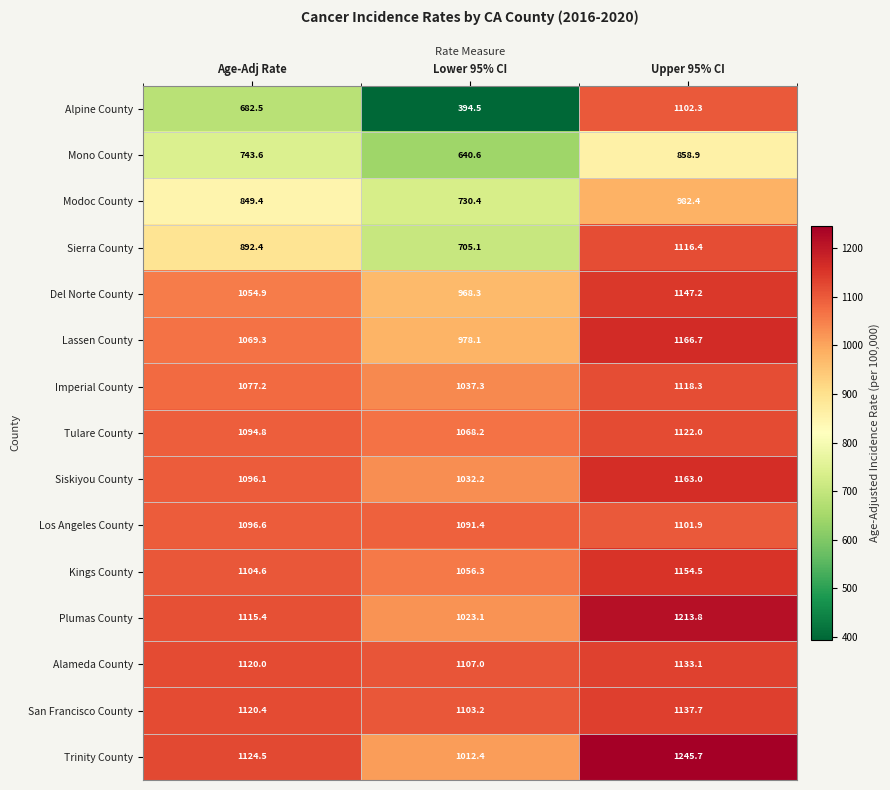

List the series in order of their peak value, lowest first.

Mono County, Modoc County, Los Angeles County, Alpine County, Sierra County, Imperial County, Tulare County, Alameda County, San Francisco County, Del Norte County, Kings County, Siskiyou County, Lassen County, Plumas County, Trinity County